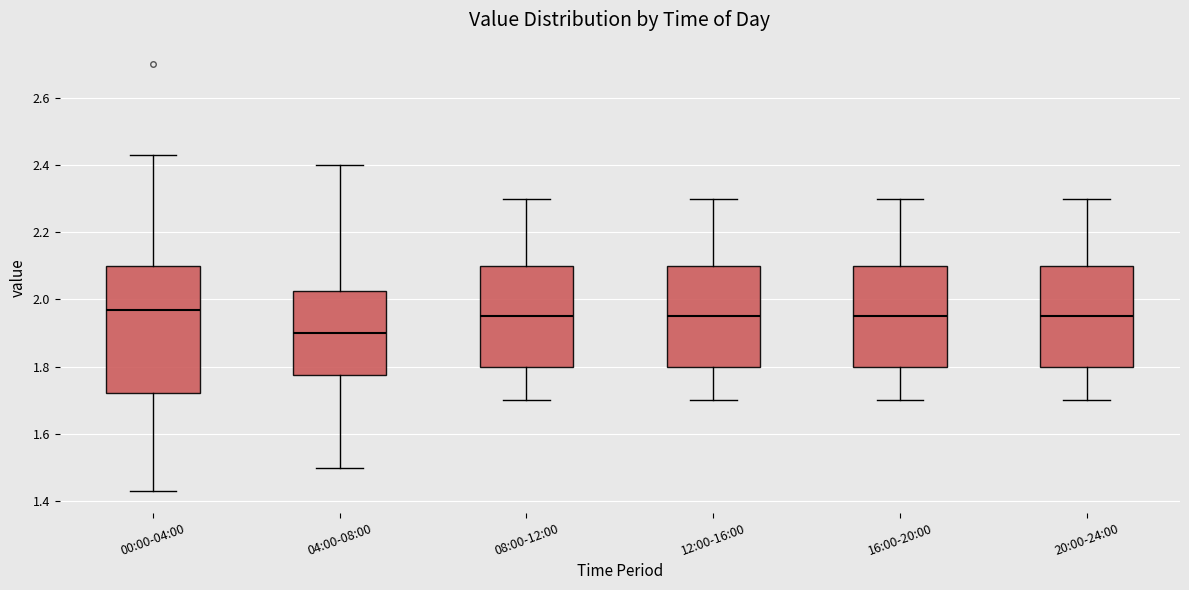

Reading left to right, read every box against the y-axis: the position of its median line, the range the box covers, and the ends of its whiskers. The values are not printed on the chart, so give them approximately, as read against the axis.

00:00-04:00: median 1.98, box 1.72 to 2.10, whiskers 1.44 to 2.44
04:00-08:00: median 1.90, box 1.78 to 2.02, whiskers 1.50 to 2.40
08:00-12:00: median 1.96, box 1.80 to 2.10, whiskers 1.70 to 2.30
12:00-16:00: median 1.96, box 1.80 to 2.10, whiskers 1.70 to 2.30
16:00-20:00: median 1.96, box 1.80 to 2.10, whiskers 1.70 to 2.30
20:00-24:00: median 1.96, box 1.80 to 2.10, whiskers 1.70 to 2.30